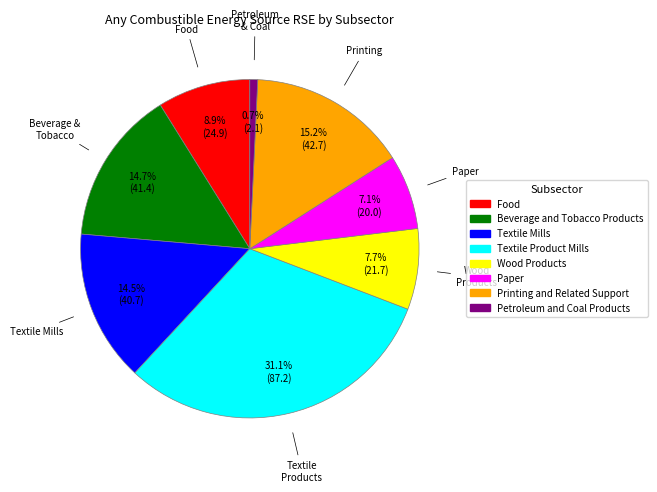

True or false: Textile Product Mills accounts for 40% of the total.

False